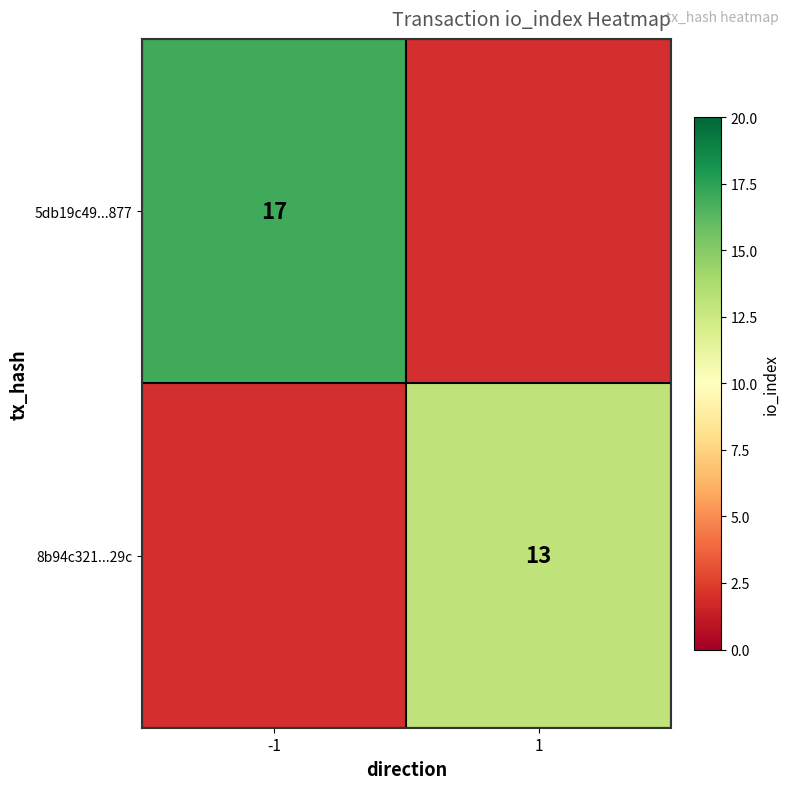

Is it true that 8b94c321...29c equals 8.0 at 1?

False